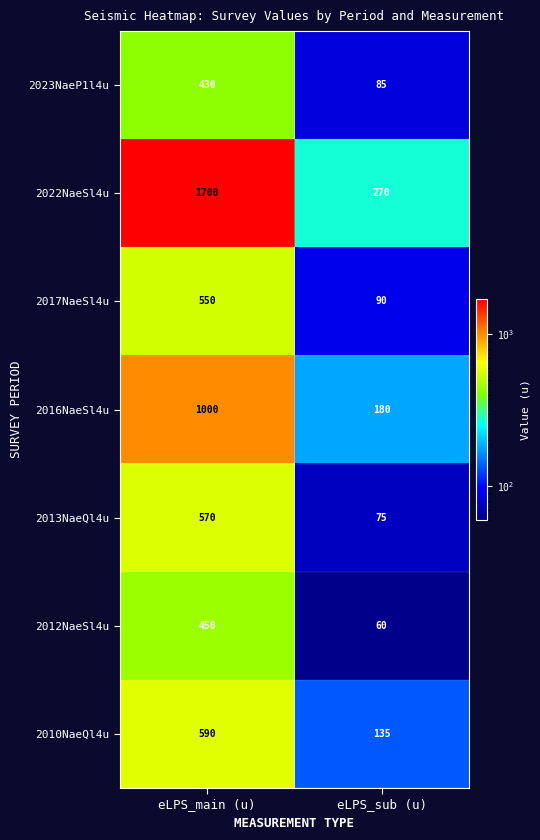

What is the average value of the 2016NaeSl4u series?

590